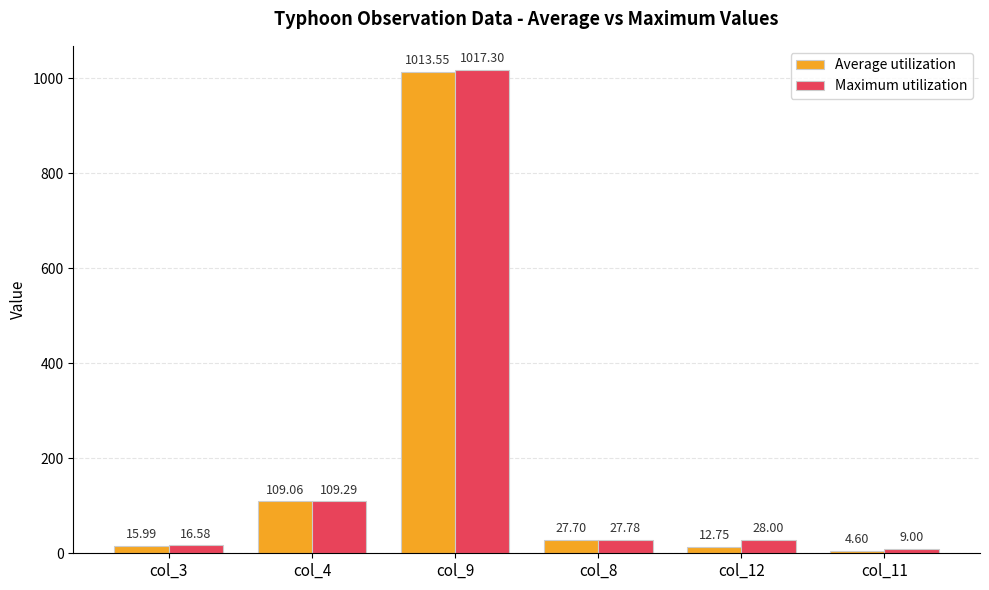

Is the value of Maximum utilization at col_9 greater than the value of Average utilization at col_9?

Yes